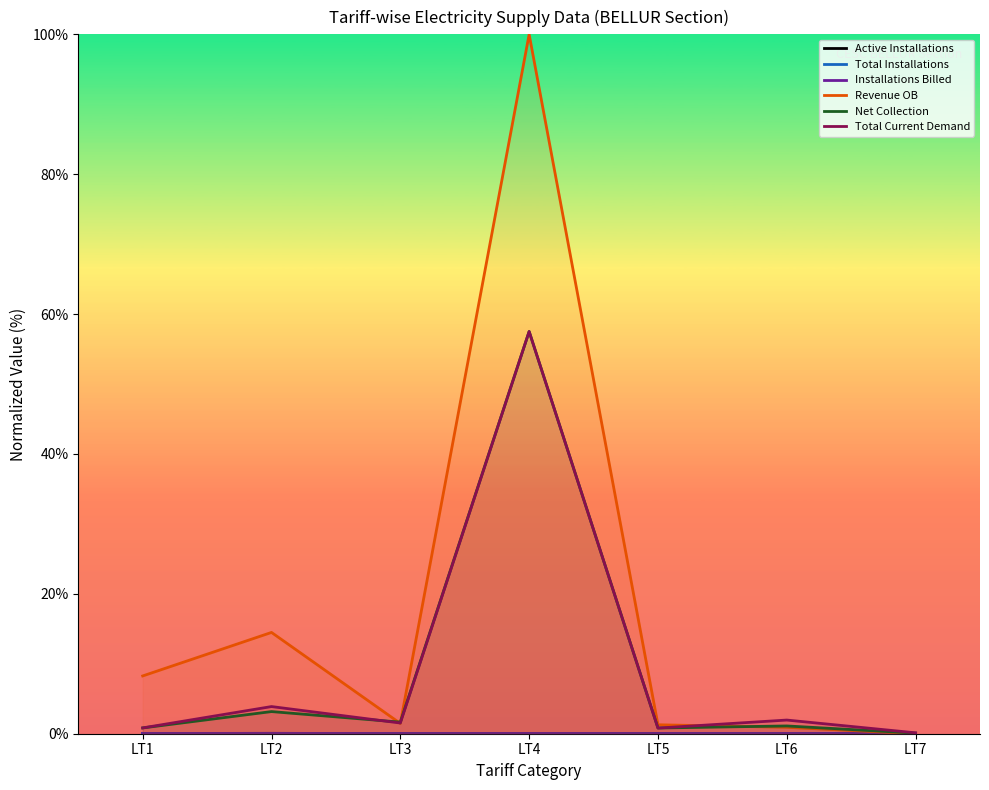

What value does the Net Collection series have at LT3?

1.7